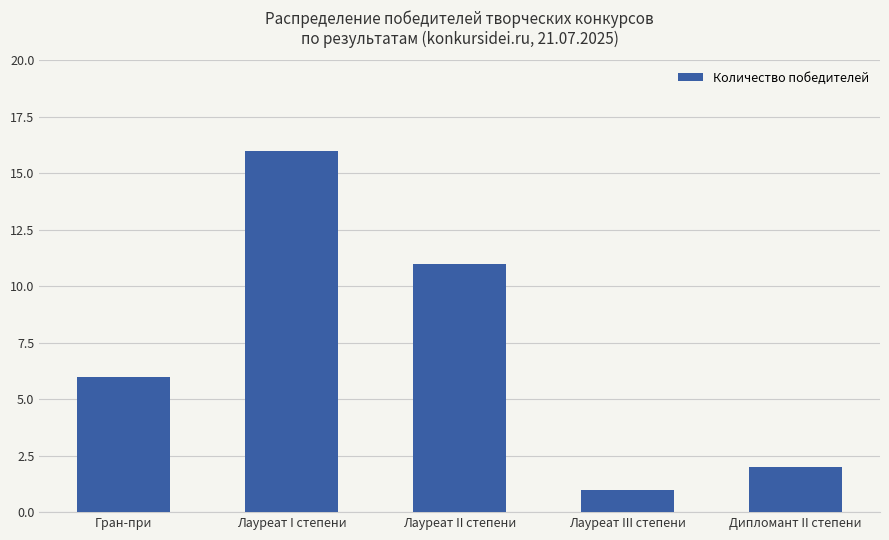

At which category does the chart reach its peak across all series?

Лауреат I степени